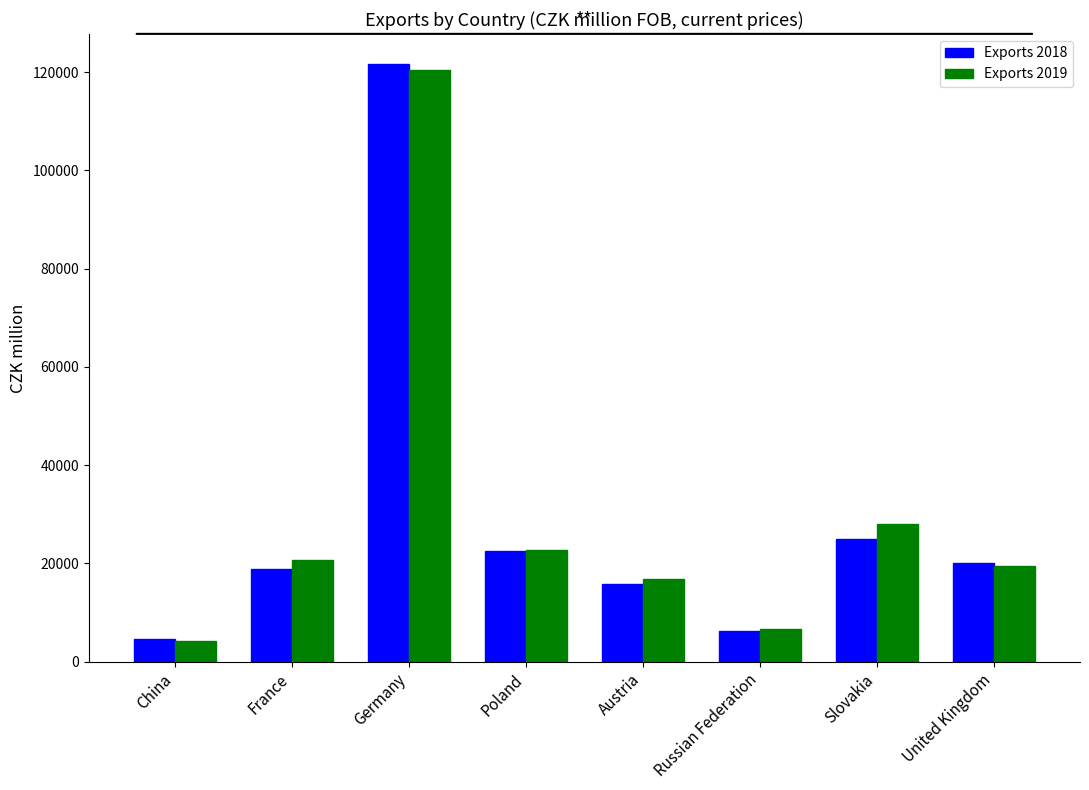

Where does the Exports 2018 series first go above 20053?

Germany